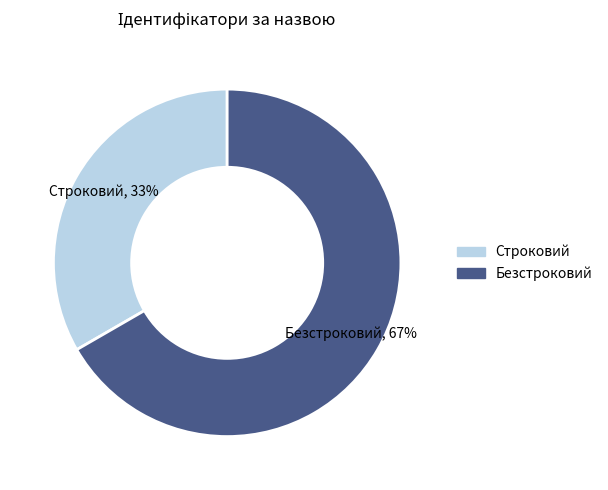

Which has a higher value, Безстроковий or Строковий?

Безстроковий